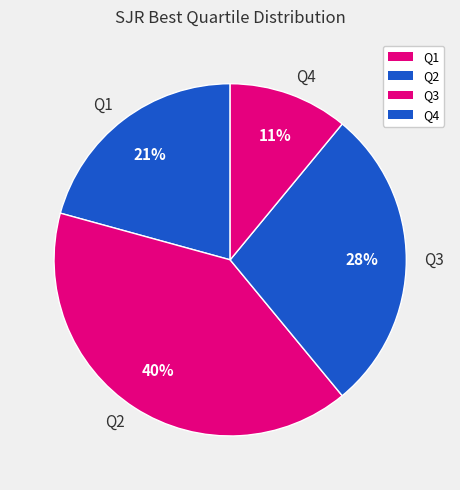

True or false: Q4 accounts for 19% of the total.

False